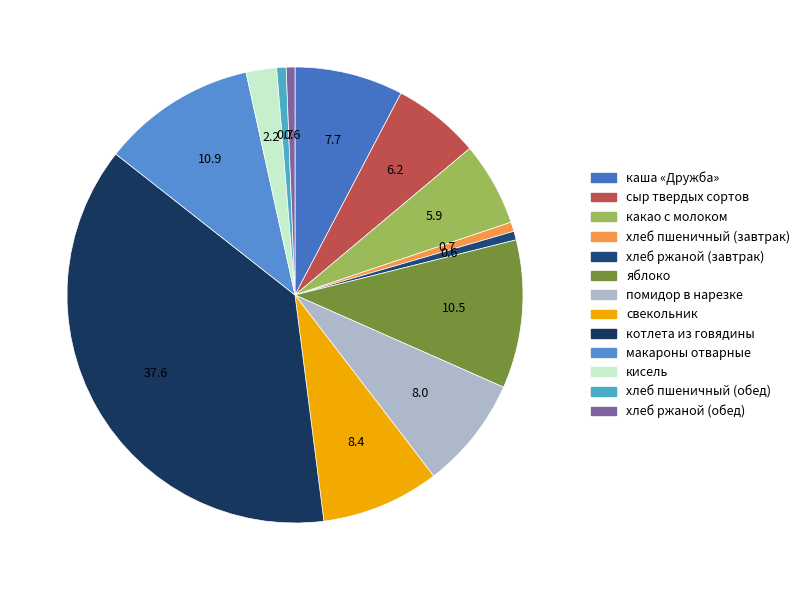

Is хлеб ржаной (завтрак) the majority of the pie?

No